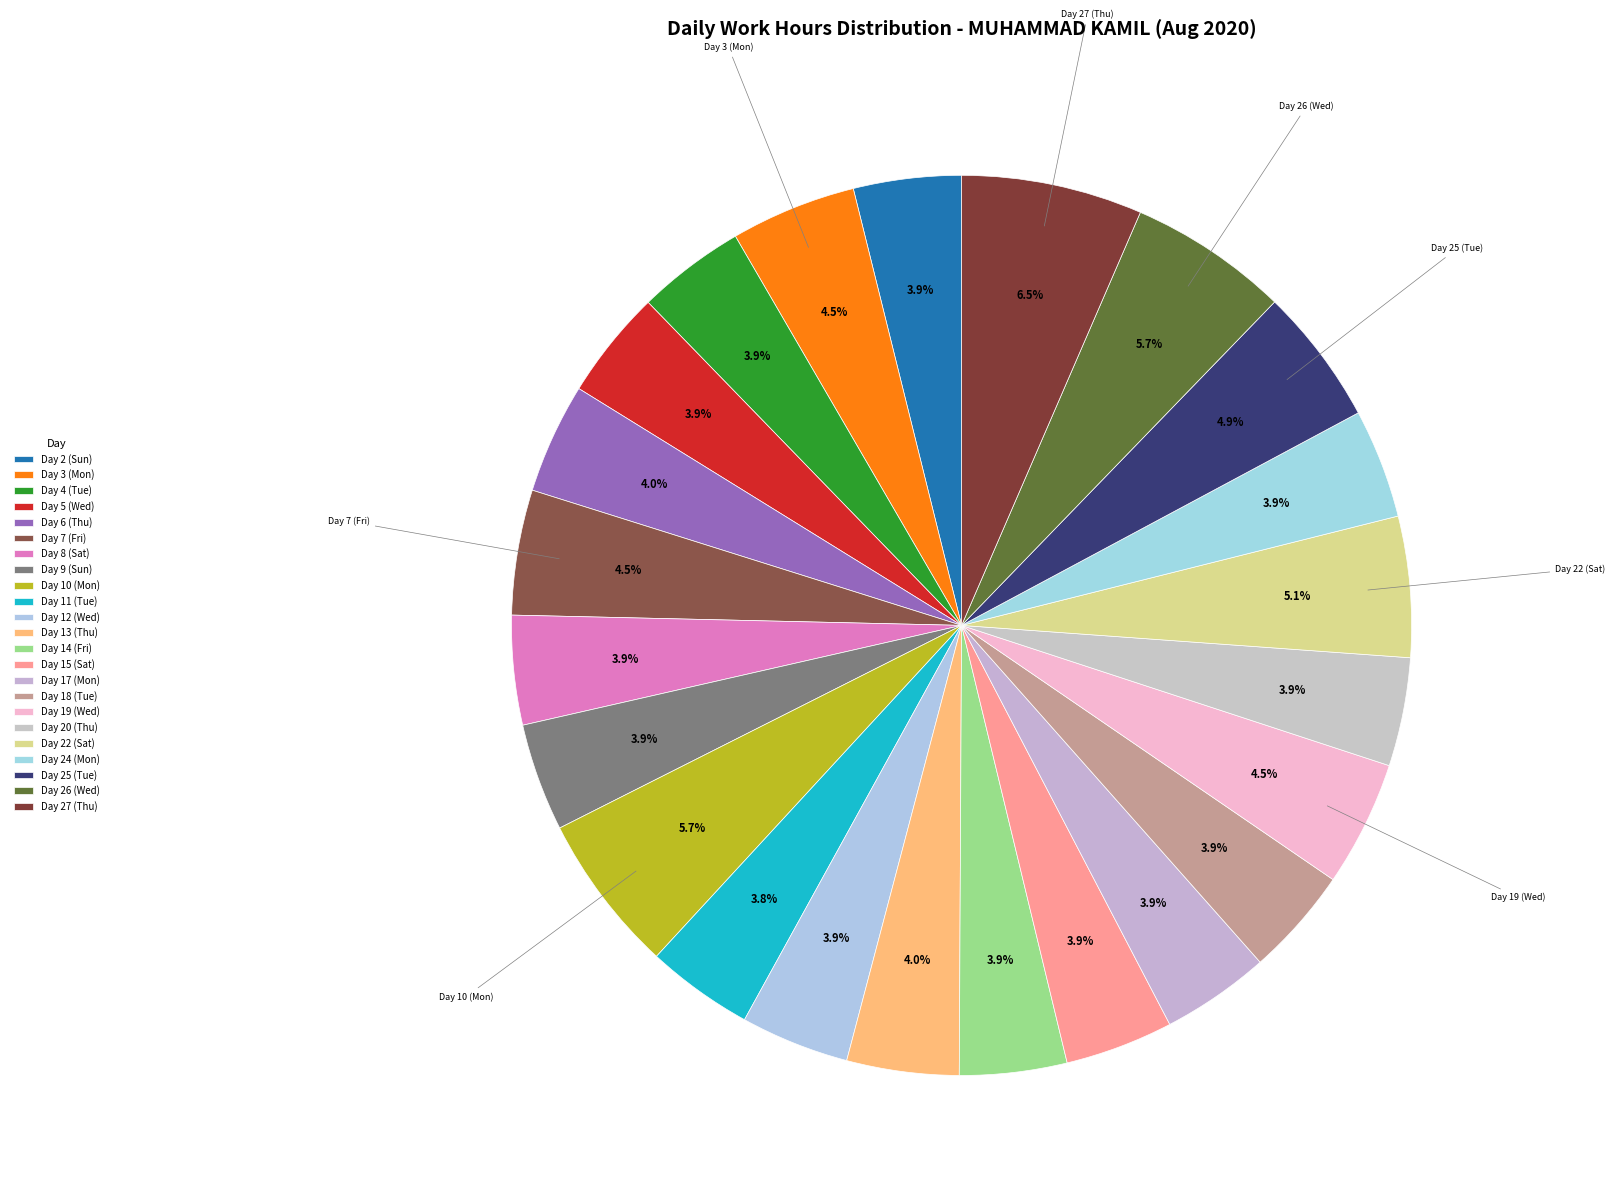

True or false: Day 10 (Mon) accounts for 17% of the total.

False